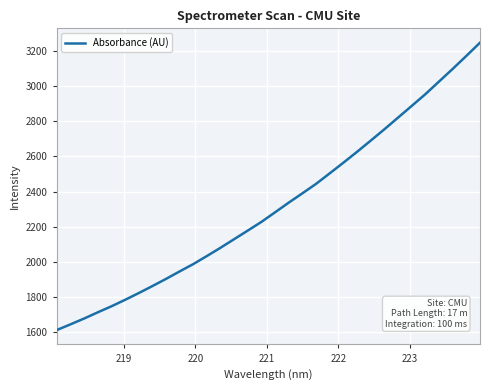

What is the maximum value shown in the chart?

3246.8